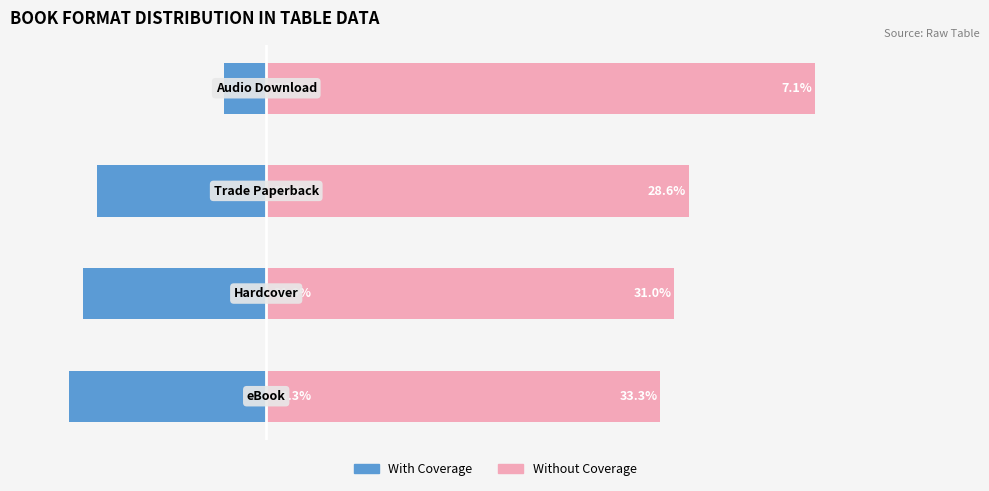

Is the value of Without Coverage at 3 greater than the value of With Coverage at 2?

Yes